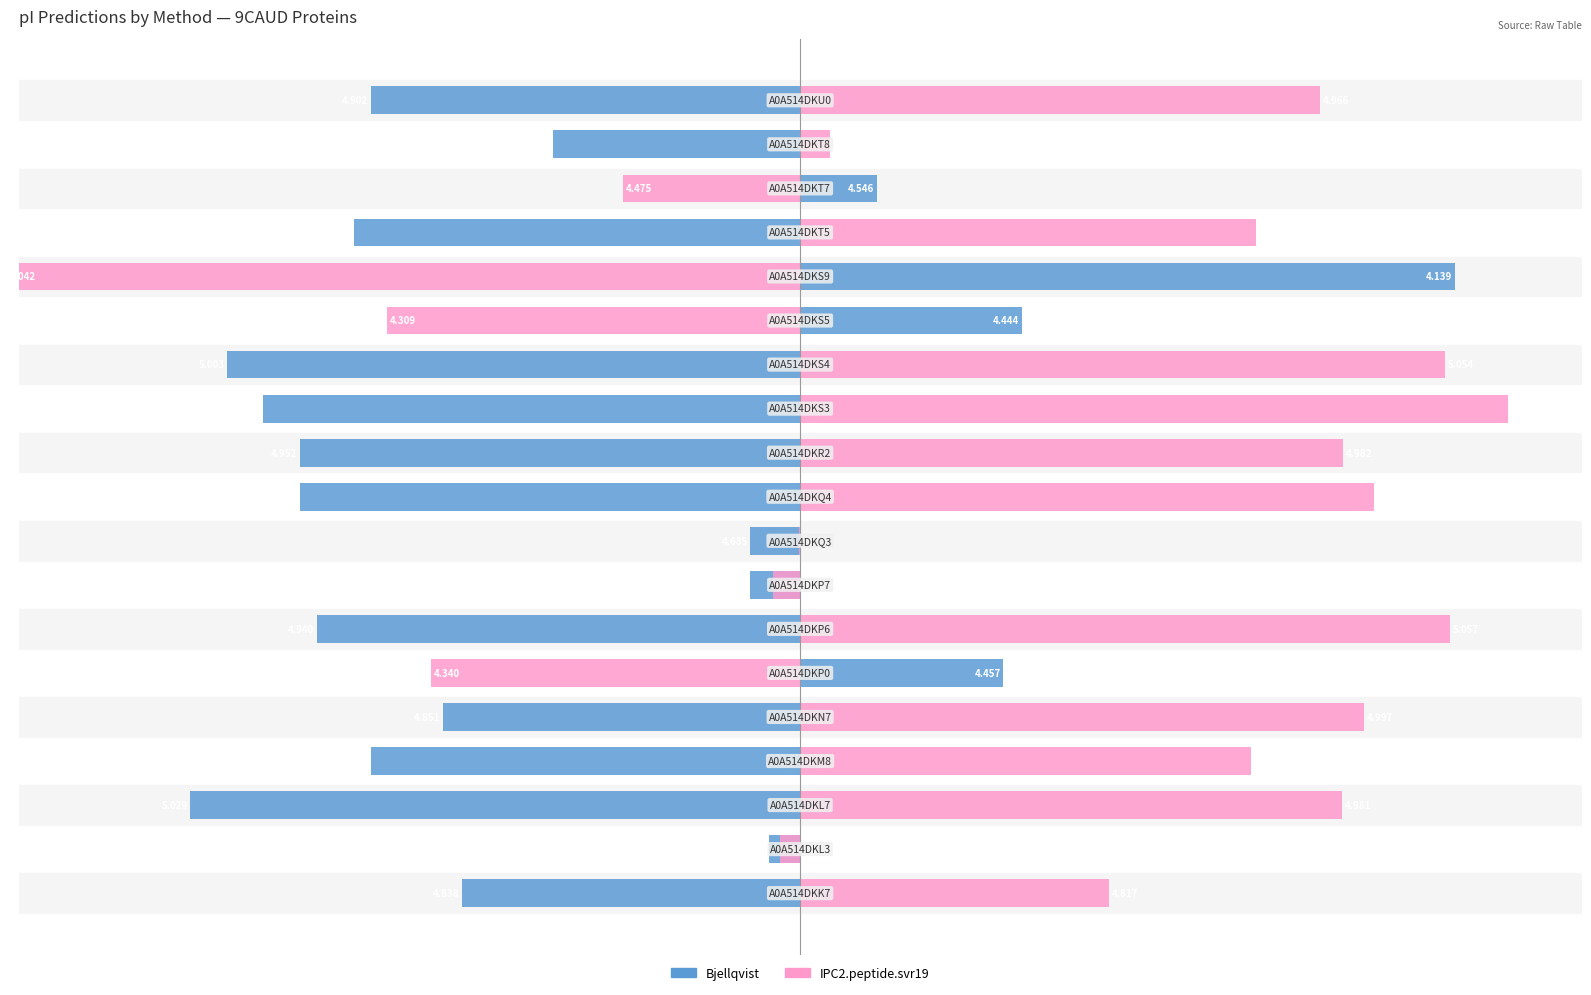

How many data points in Bjellqvist are above 0?

4